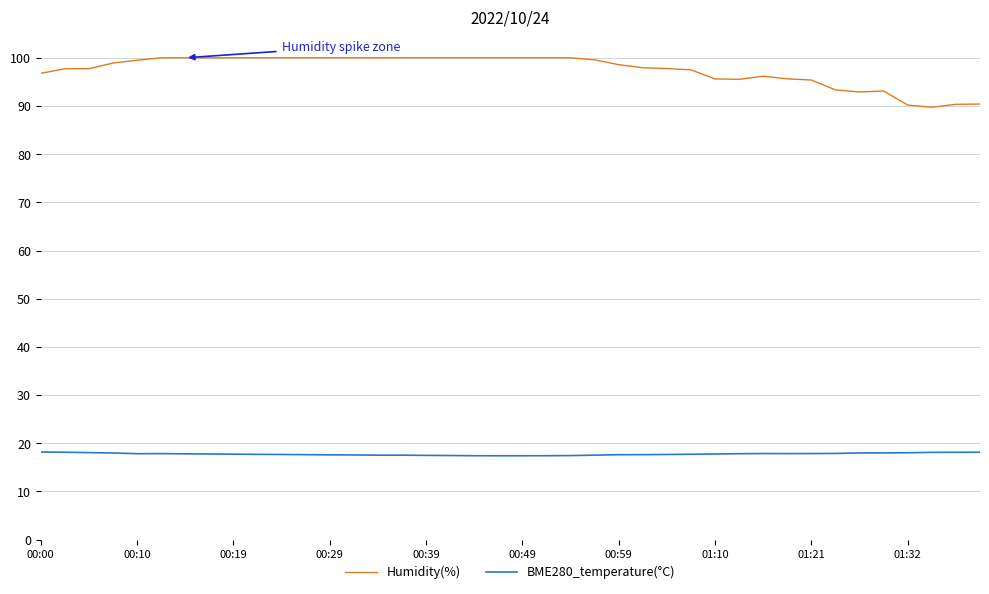

What is the smallest value displayed?

17.4